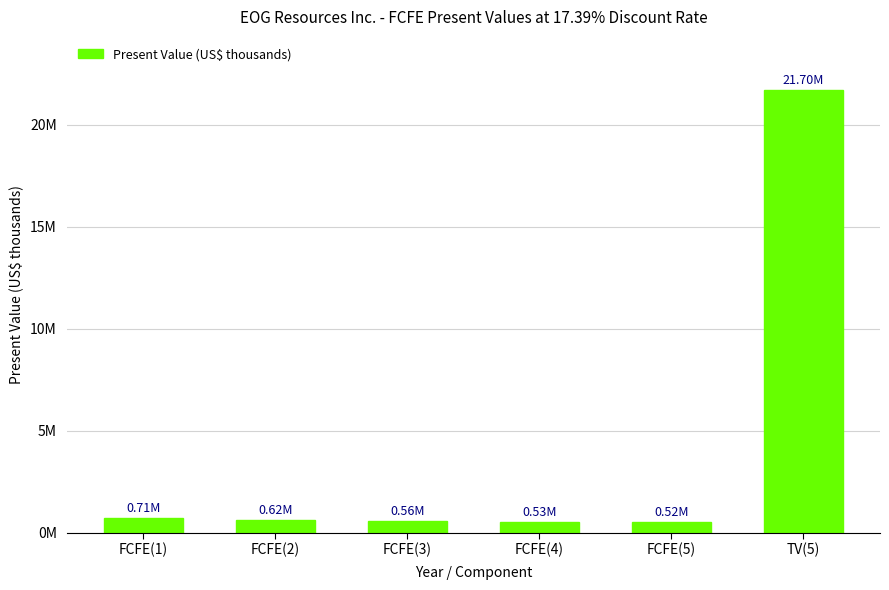

The chart shows a value of 234950 at FCFE(3). True or false?

False